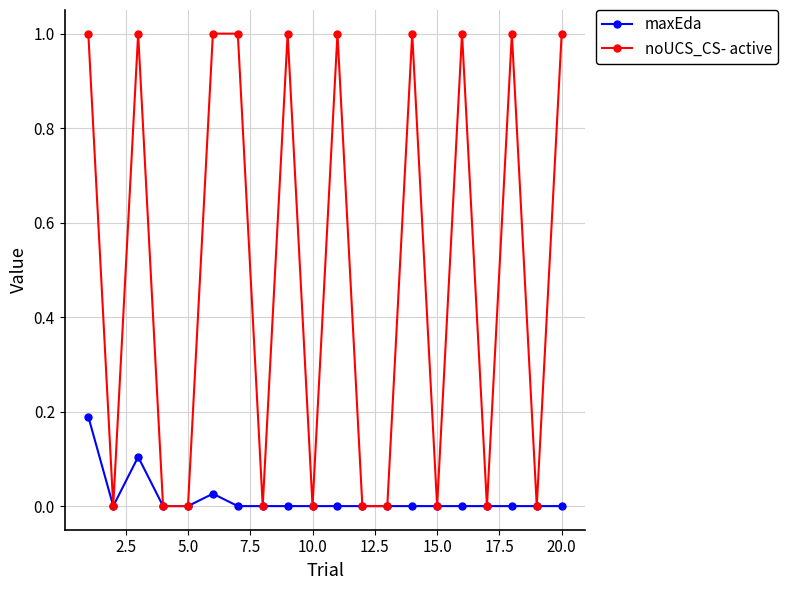

List the series in order of their overall mean, lowest first.

maxEda, noUCS_CS- active